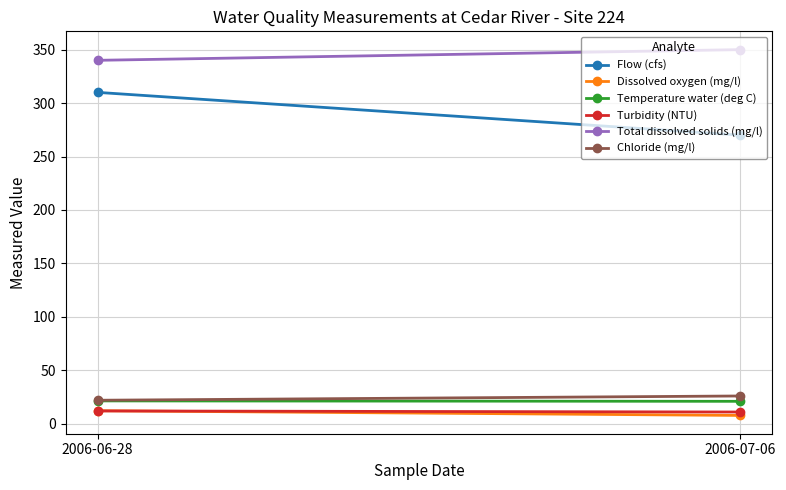

Which label corresponds to the smallest value in the chart?

2006-07-06